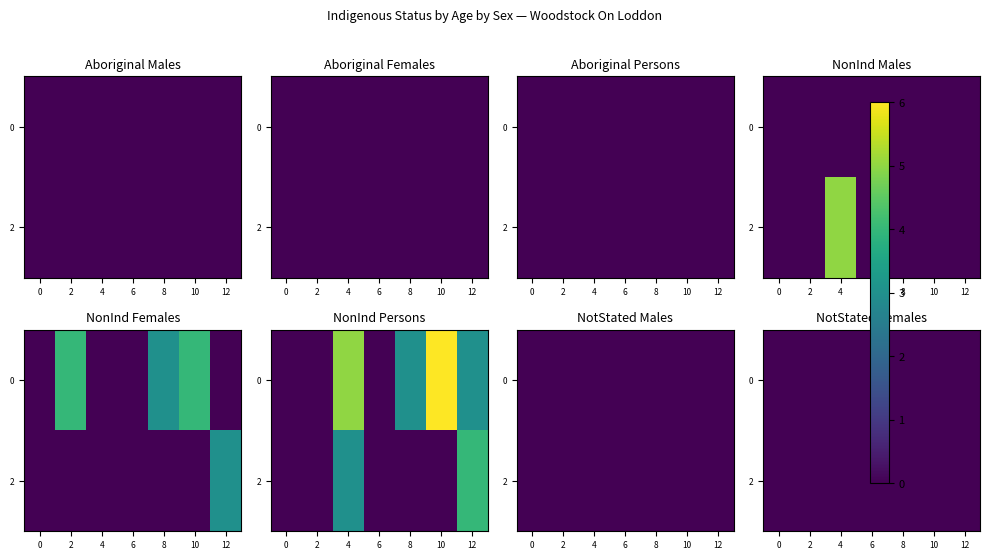

Rank the categories by Aboriginal Persons value from highest to lowest.

0-4, 5-9, 10-14, 15-19, 20-24, 25-29, 30-34, 35-39, 40-44, 45-49, 50-54, 55-59, 60-64, 65+